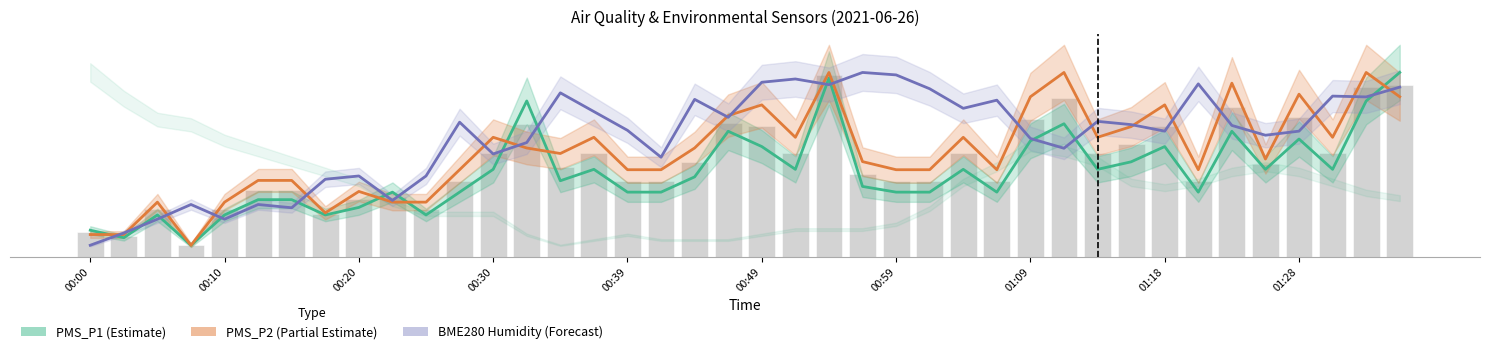

What is the difference between the second highest and minimum values in the BME280 Humidity (Forecast) series?

29.6